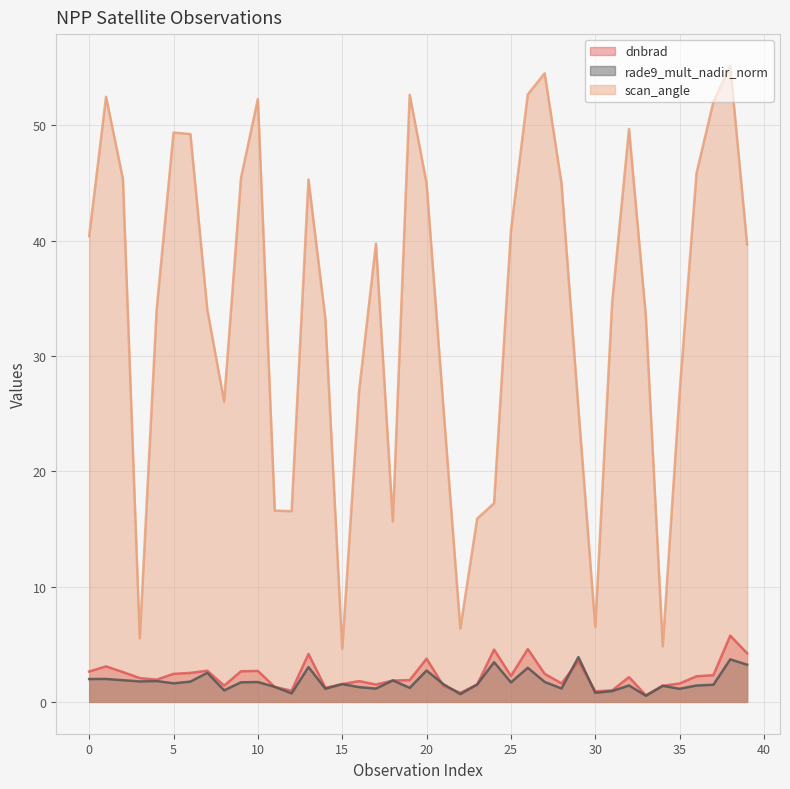

What is the maximum value for dnbrad?

5.7